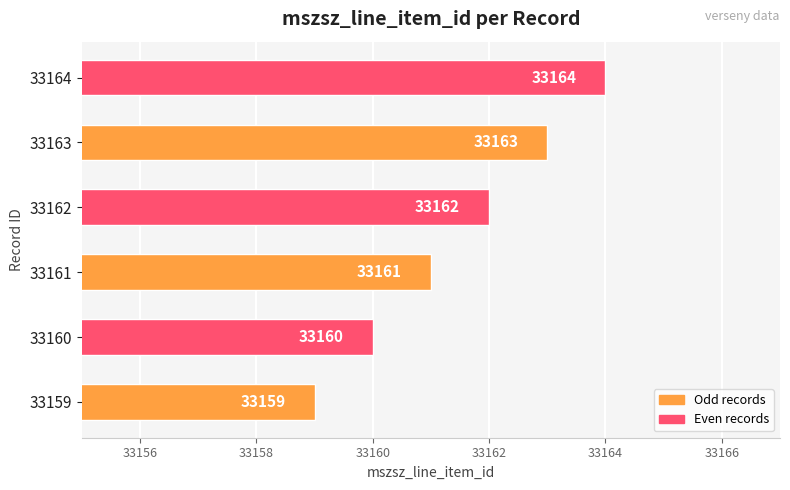

What is the change in value from 33160 to 33164?

+4